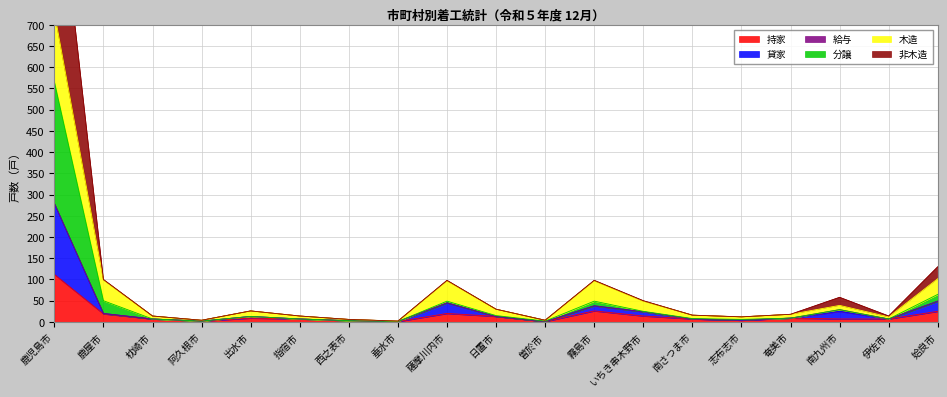

The 持家 series shows 56 at 鹿児島市. True or false?

False